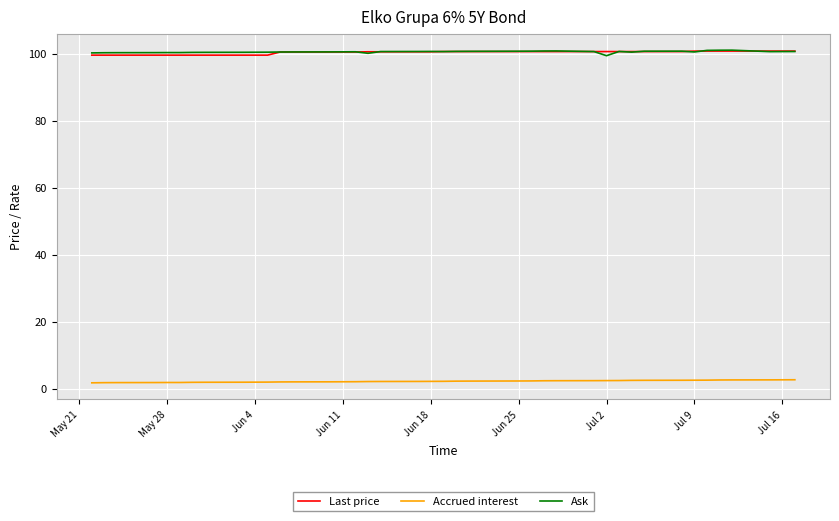

True or false: Ask and Accrued interest cross at least once.

False